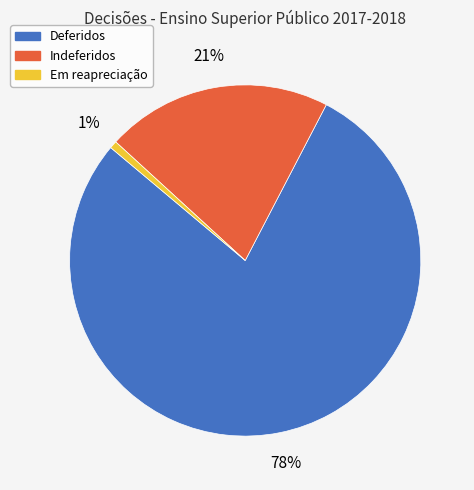

The Em reapreciação slice represents 1% of the pie. True or false?

True